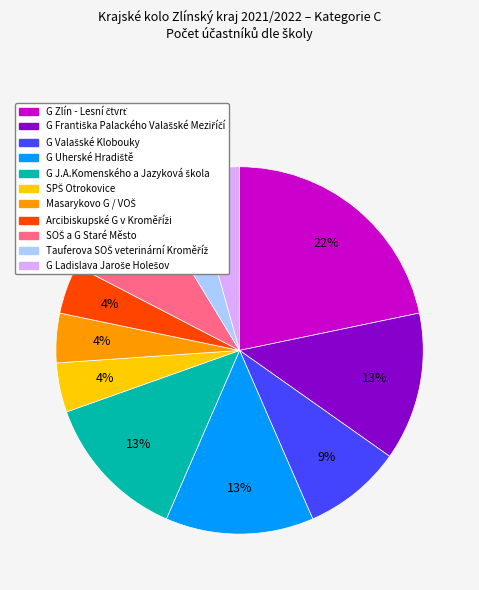

Is there a majority slice in this chart?

No